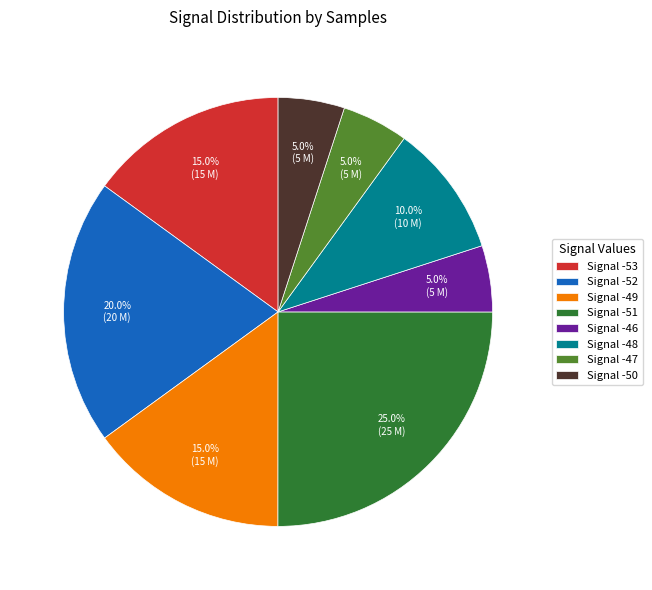

Which slice is the largest?

Signal -51